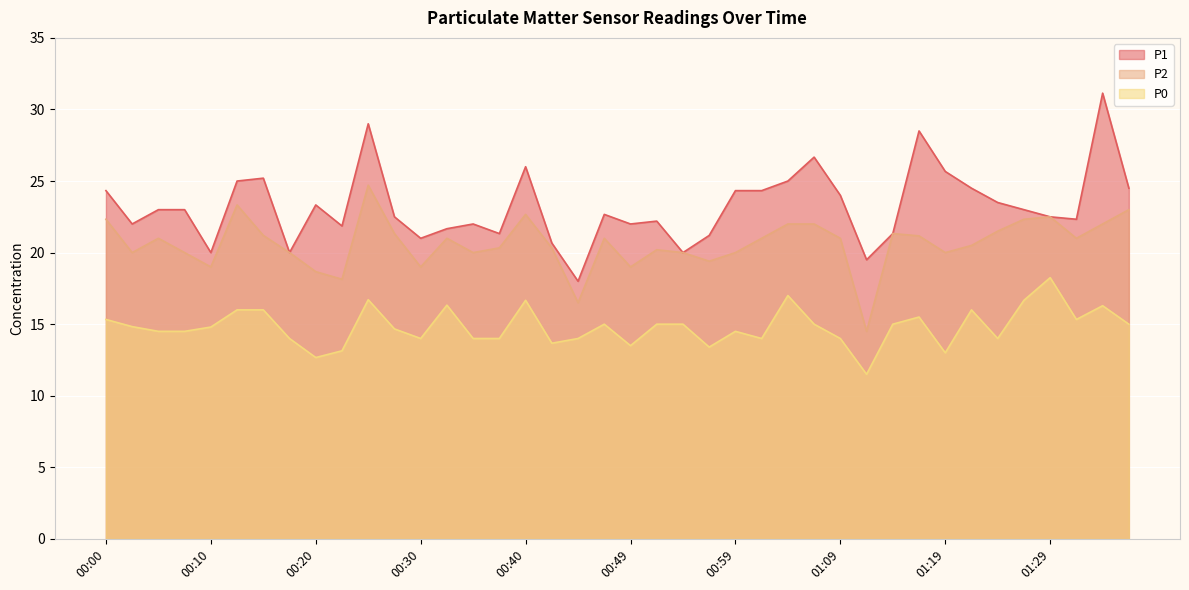

Which series has the widest spread of values?

P1